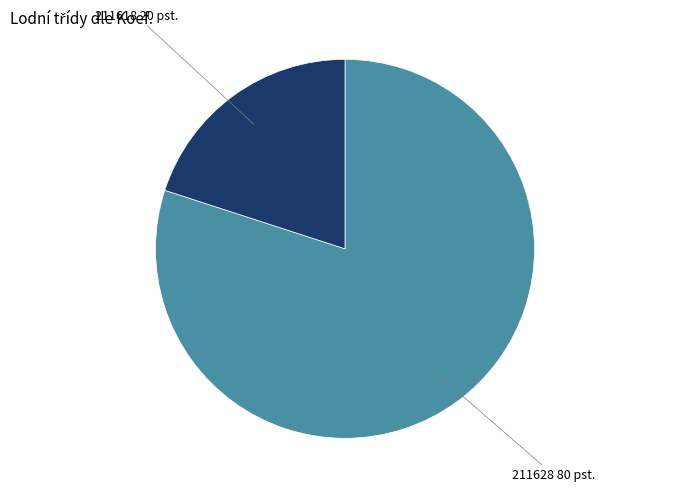

Is there a majority slice in this chart?

Yes